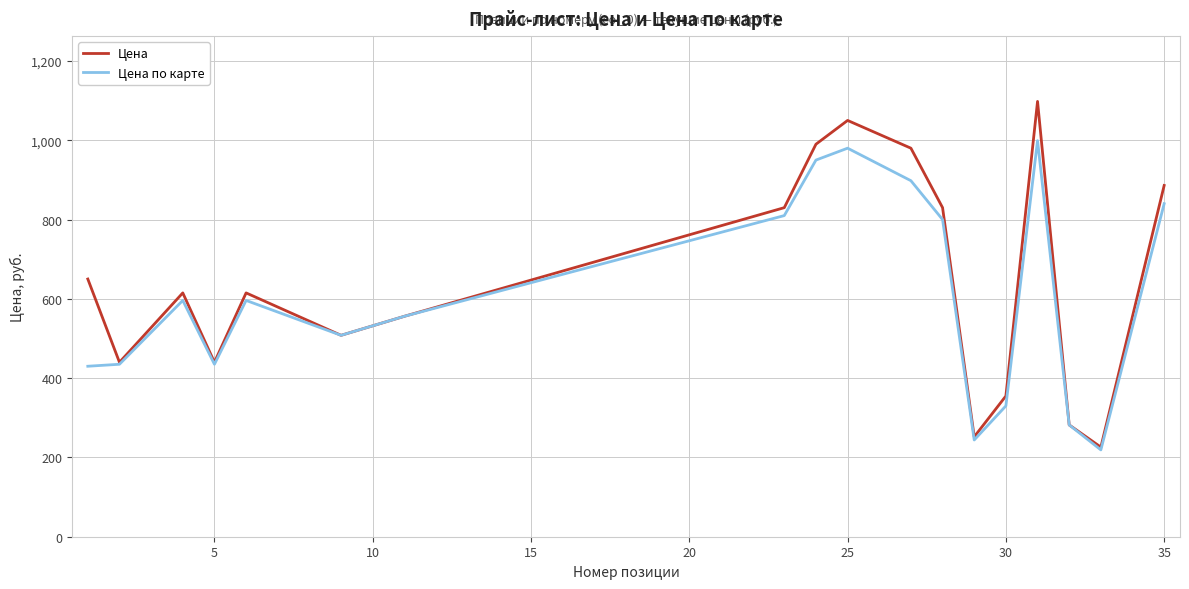

Is this an area chart (filled region under the line)?

No